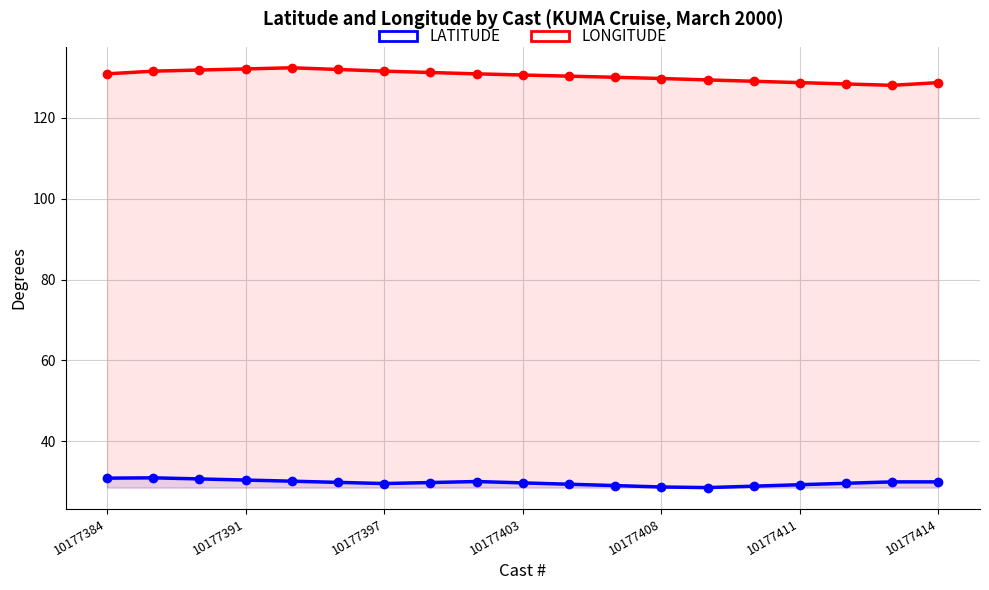

Read the LATITUDE value at 8.

30.1